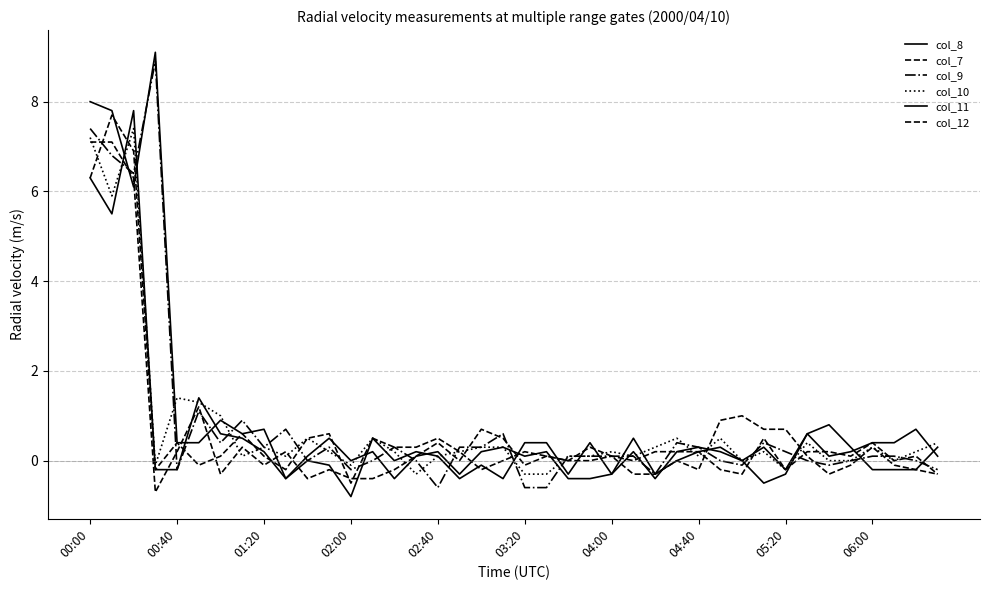

Is this an area chart (filled region under the line)?

No